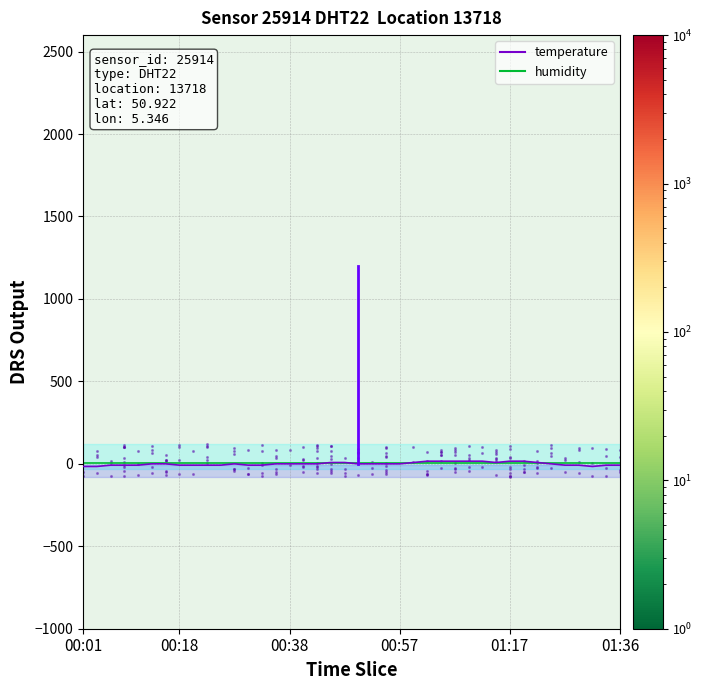

Is the value of temperature at 34 greater than the value of humidity at 33?

No